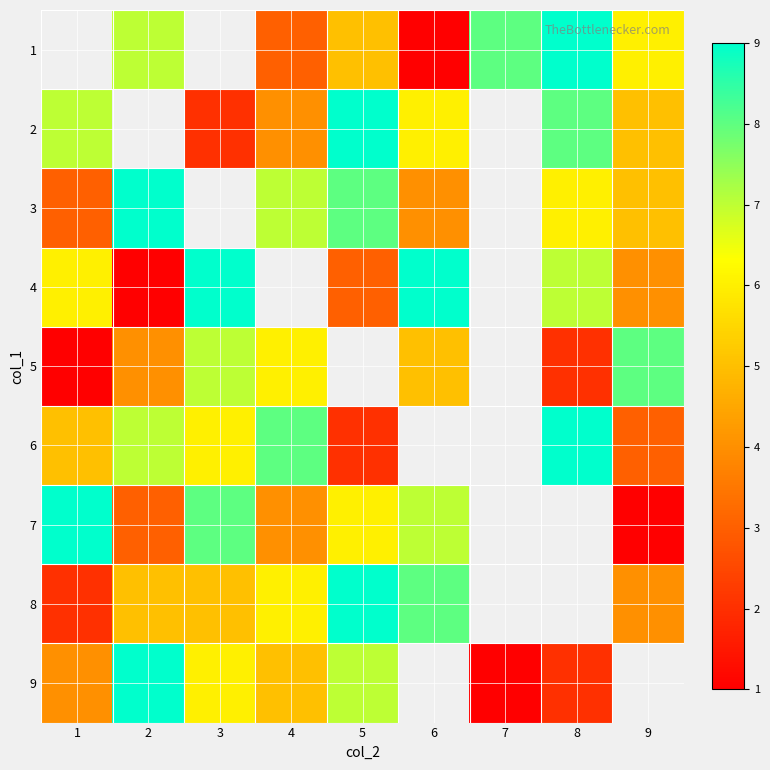

Count the 2 values in the range 2 to 8.

6